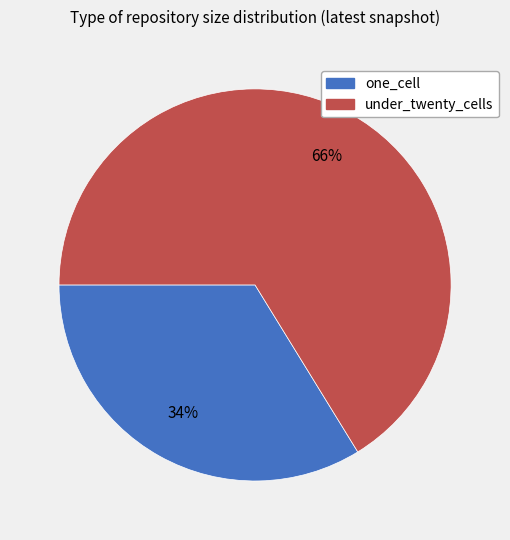

Does any single category account for the majority?

Yes